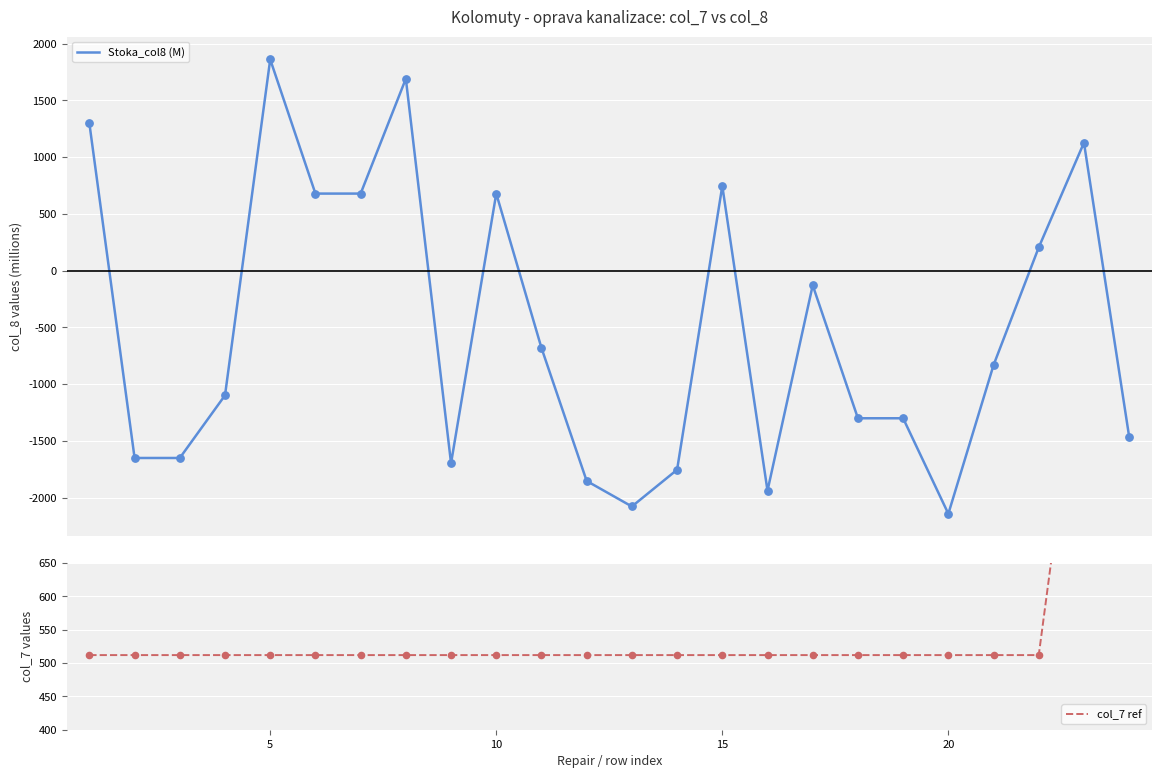

What are all the series names shown in the legend?

Stoka_col8 (M), col_7 ref